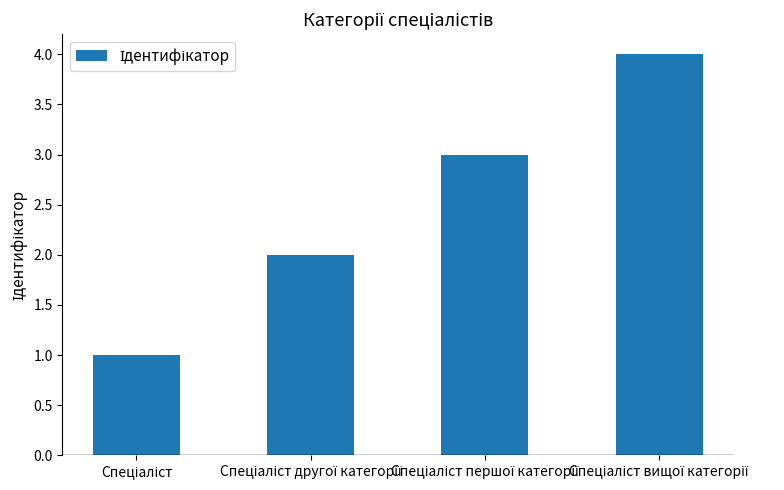

What is the maximum value shown in the chart?

4